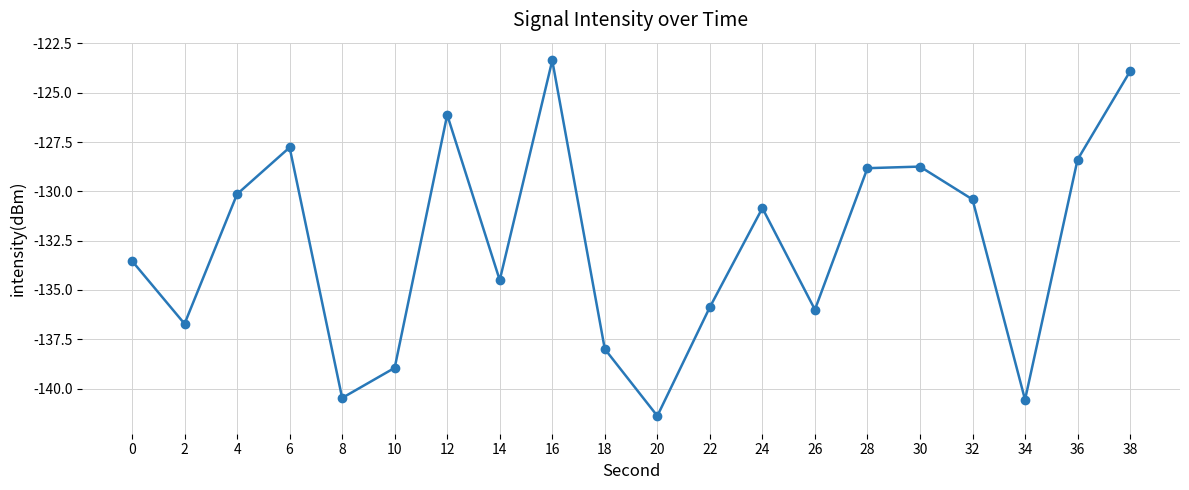

What is the value of the 11th point from the left?

-141.4